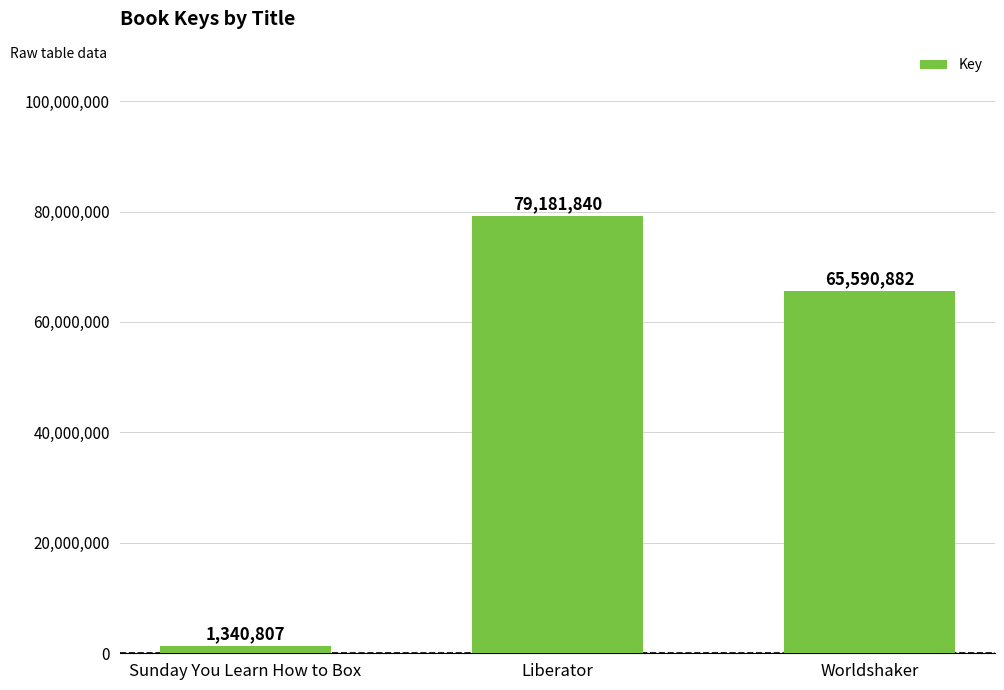

What is the ratio of the value at Liberator to the value at Sunday You Learn How to Box?

59.1